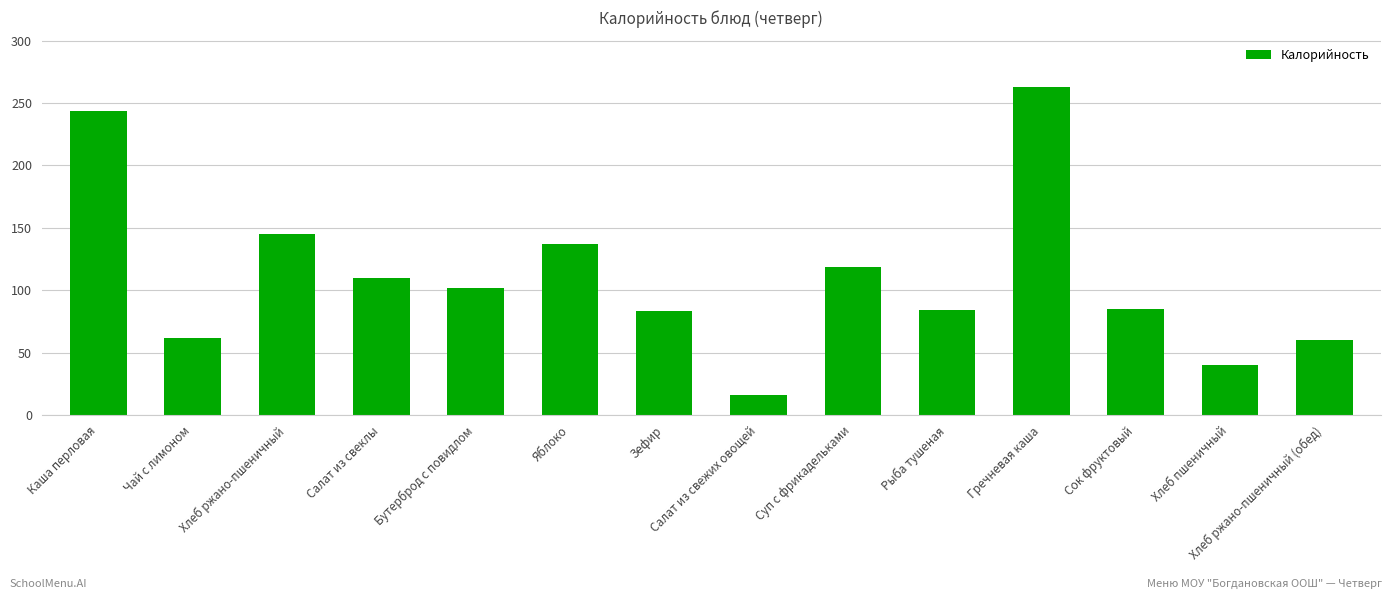

What is the maximum value shown in the chart?

263